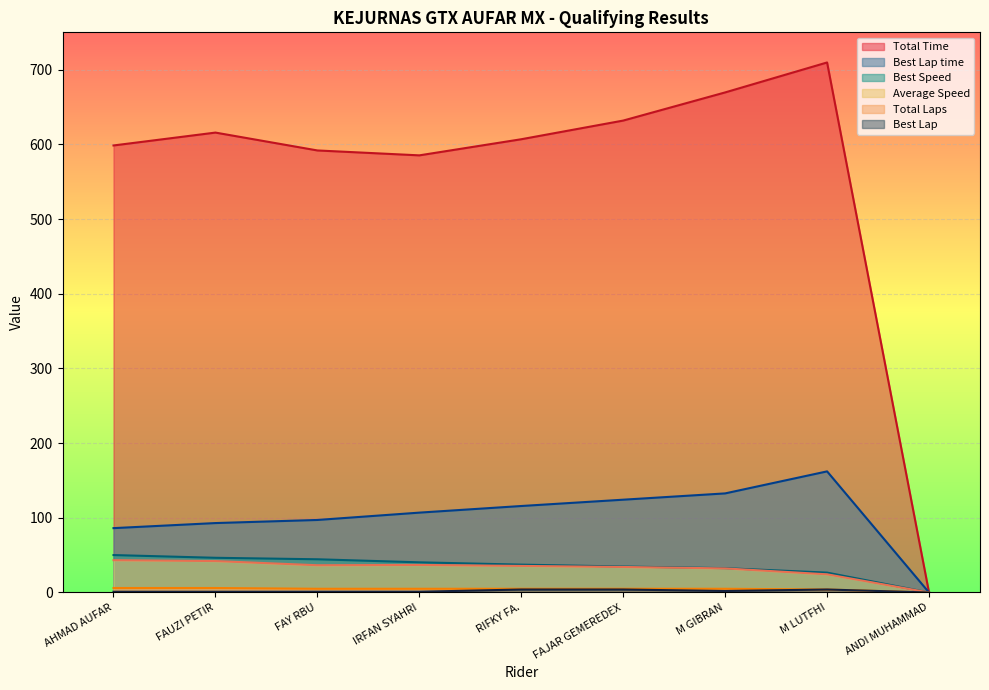

At which label does Average Speed first exceed 35?

AHMAD AUFAR